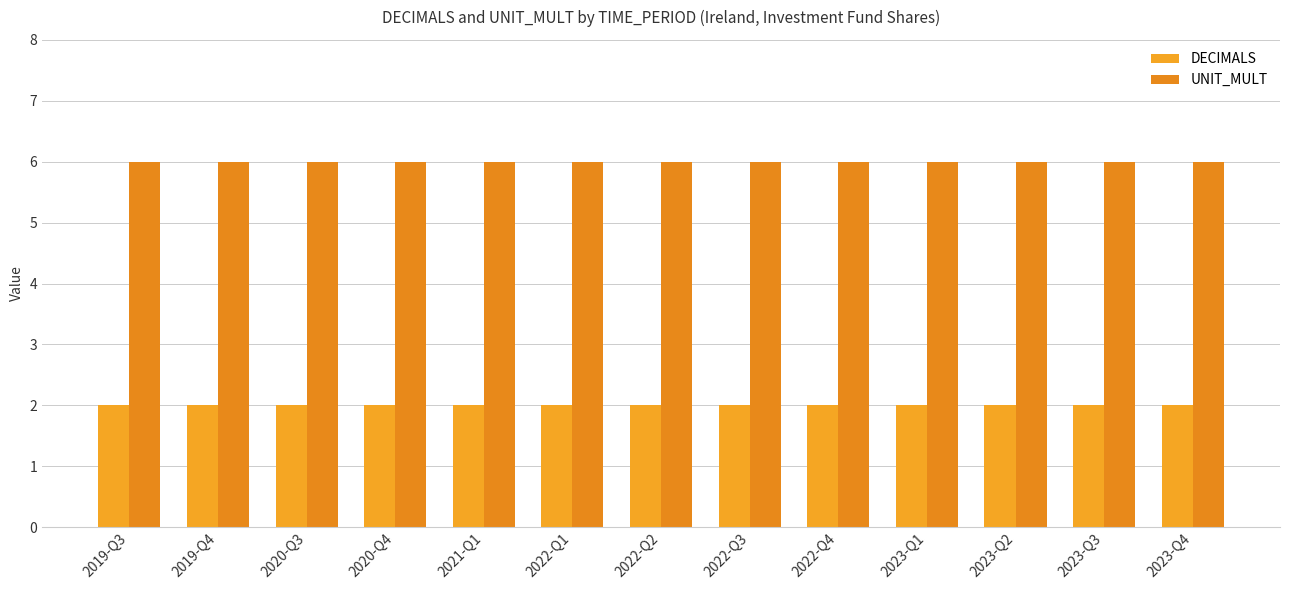

What is the lowest value of the DECIMALS series?

2